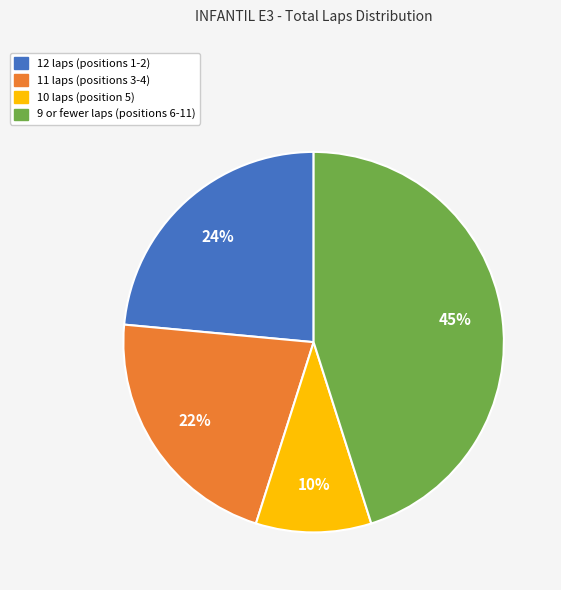

Is there a majority slice in this chart?

No